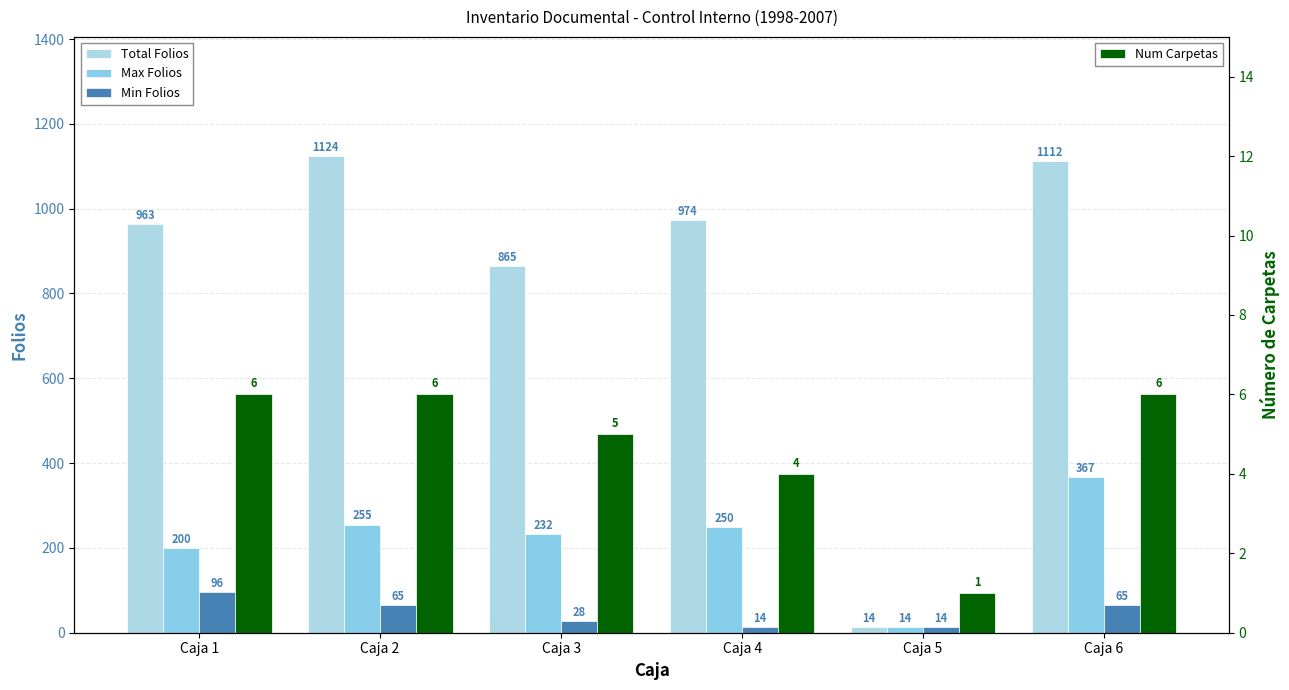

How many bars are there in each group?

4